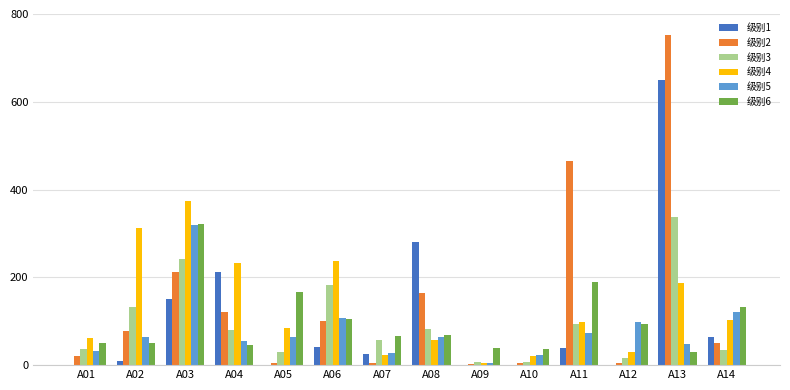

The 级别3 series shows 256 at A06. True or false?

False